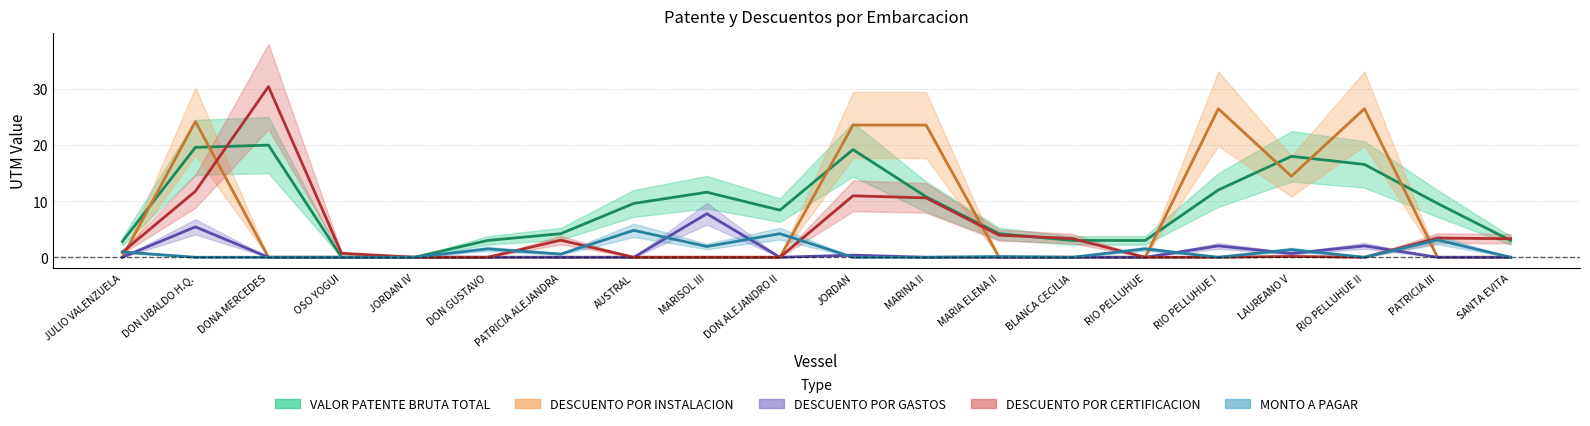

What is the value of the DESCUENTO POR CERTIFICACION point at the 11th from the left?

11.0